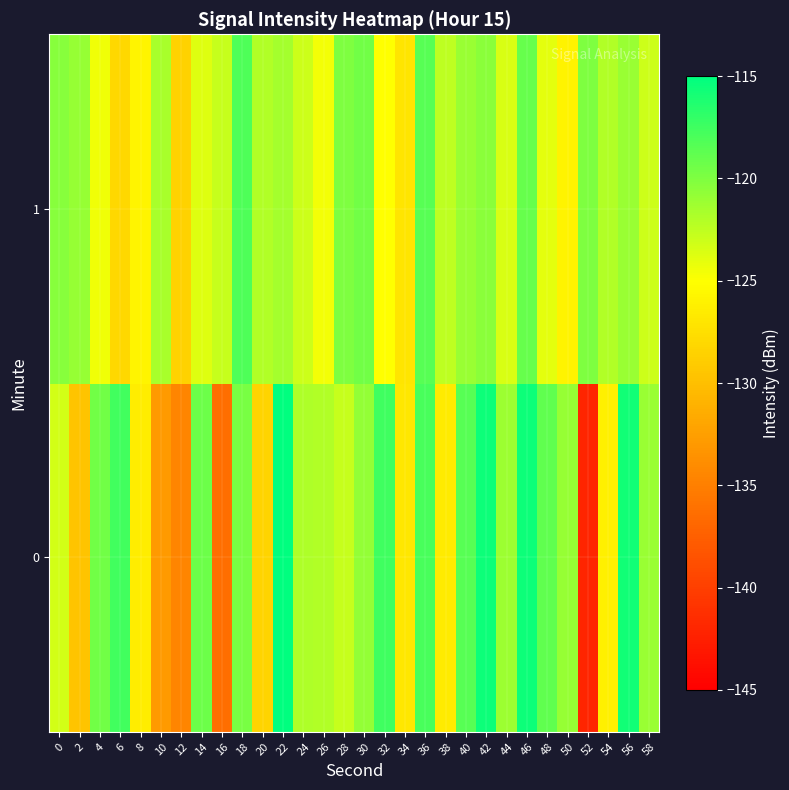

How many distinct data groups are displayed?

2